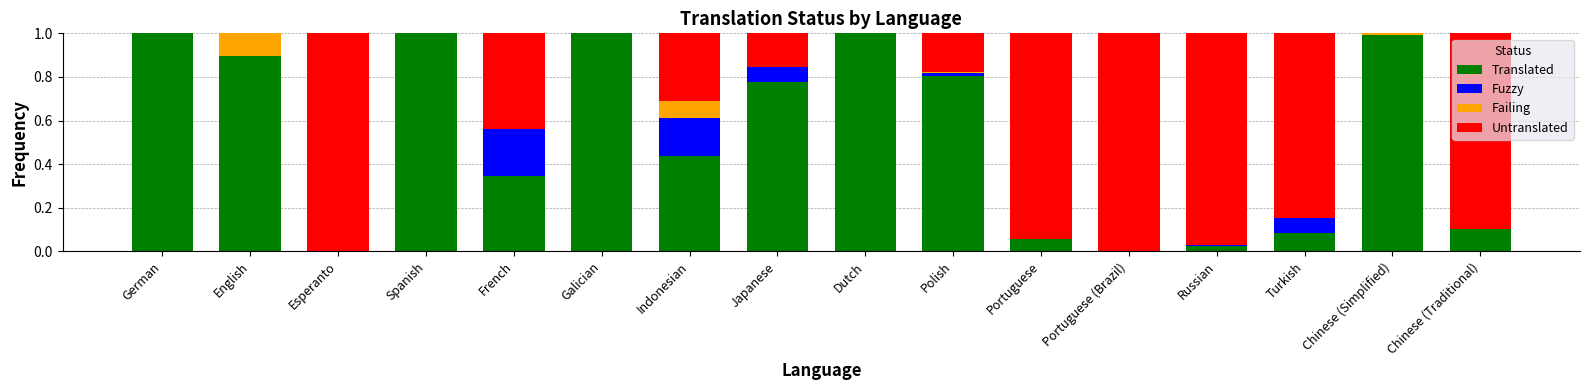

The Translated series shows 0.4 at English. True or false?

False